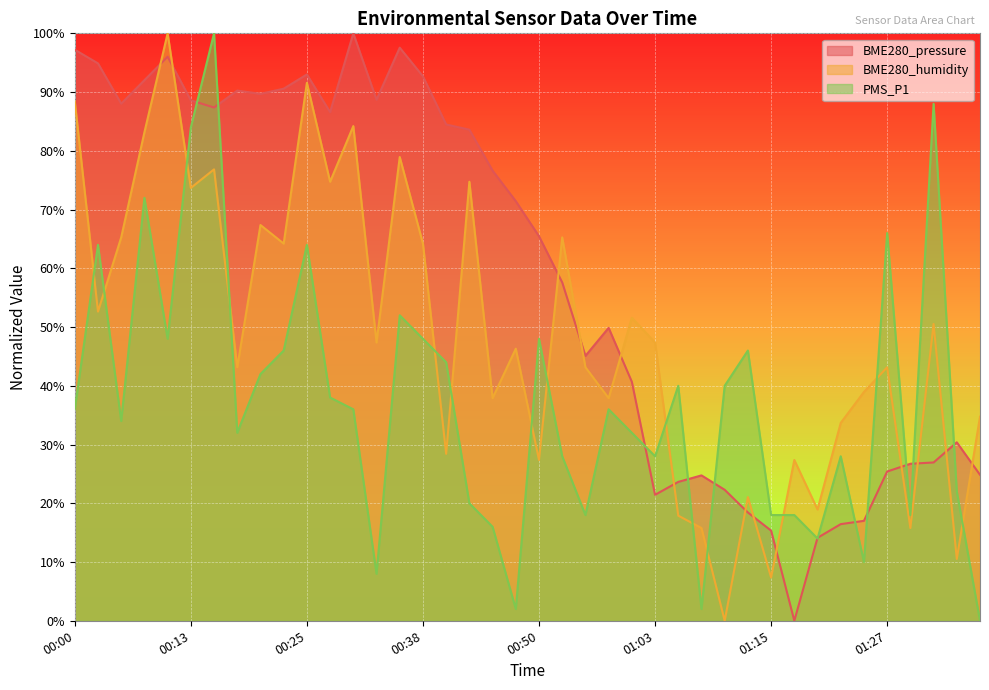

Between which two adjacent categories do BME280_humidity and PMS_P1 first intersect?

00:00 and 00:03